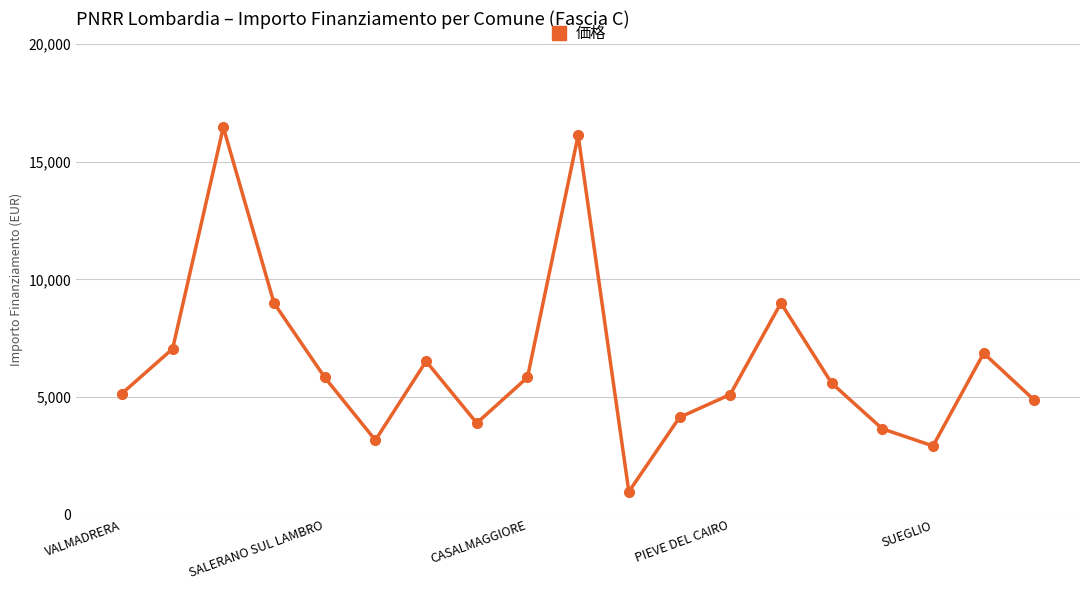

How many points are lower than both their immediate neighbors (excluding endpoints)?

4